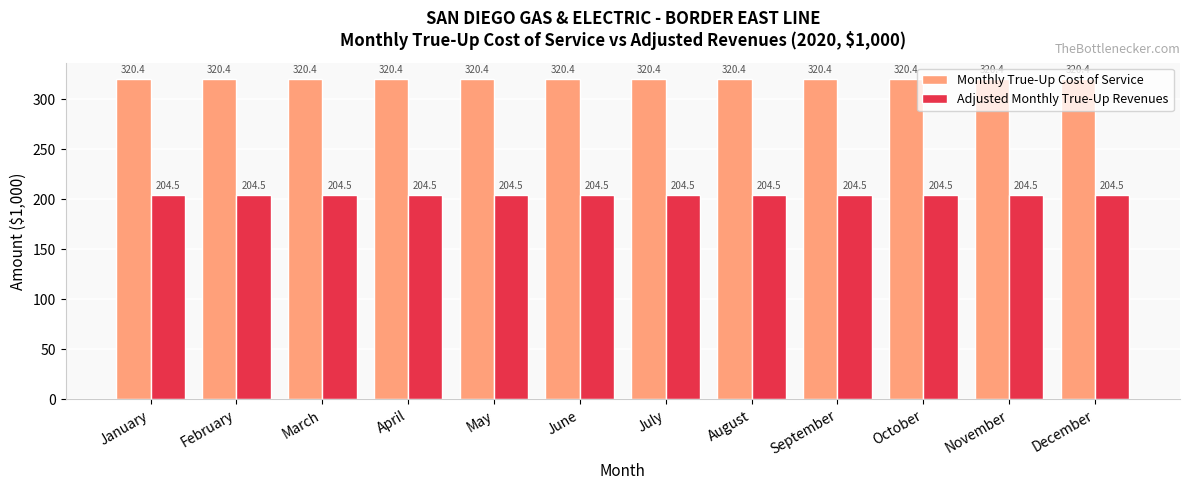

What value does the Adjusted Monthly True-Up Revenues series have at May?

204.5